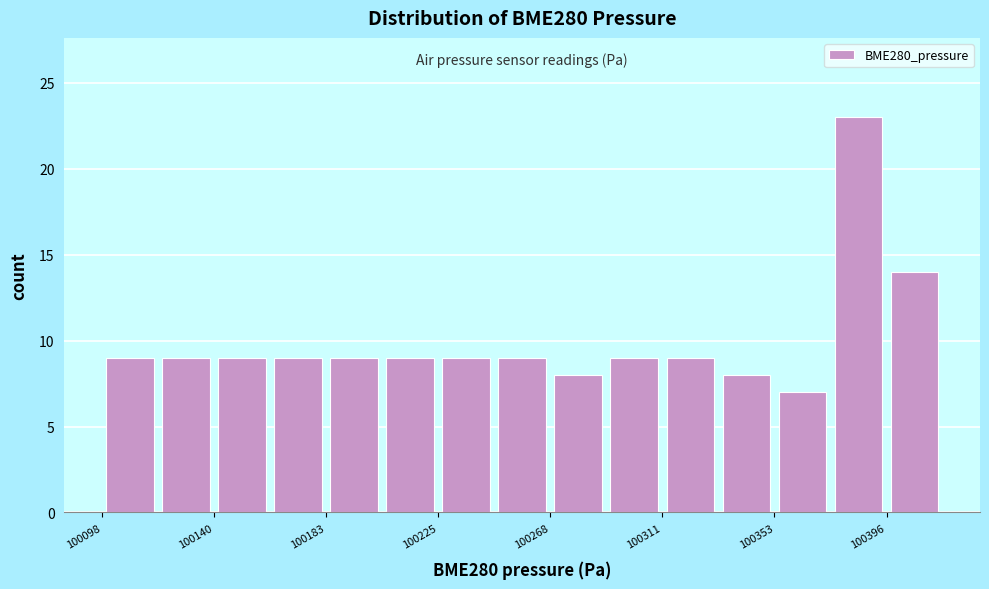

Over which range of the x-axis is the bar tallest?

100375 to 100395